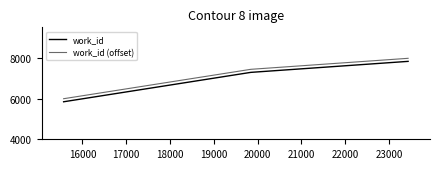

What is the smallest value displayed?

5843